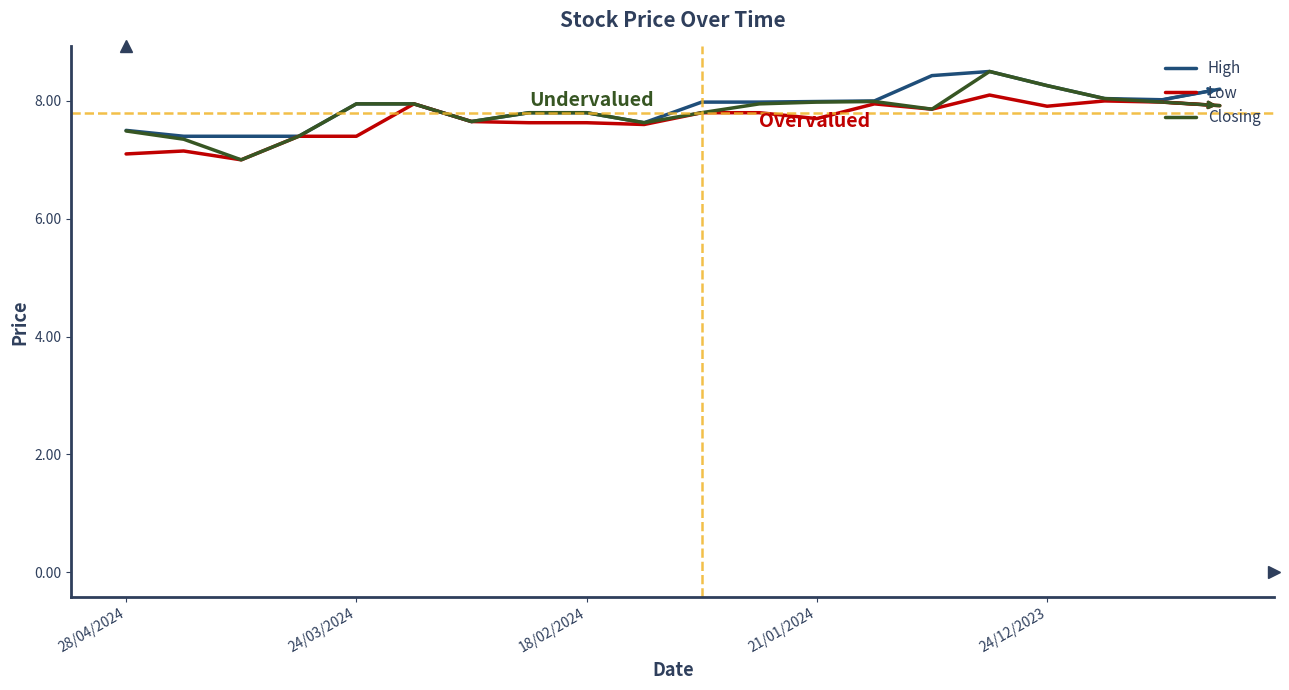

What is the minimum value shown in the chart?

7.0